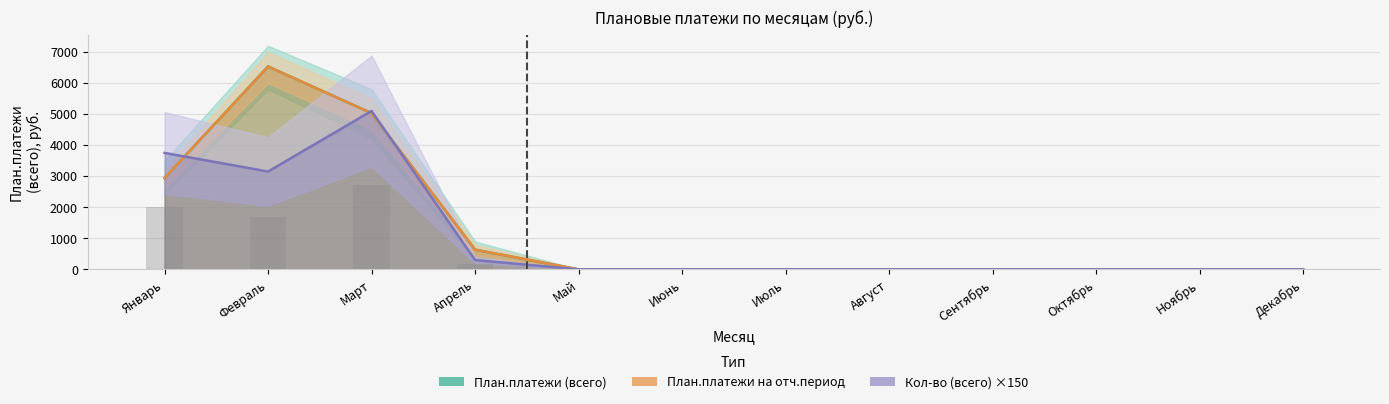

Which has a higher value, Январь or Июль?

Январь